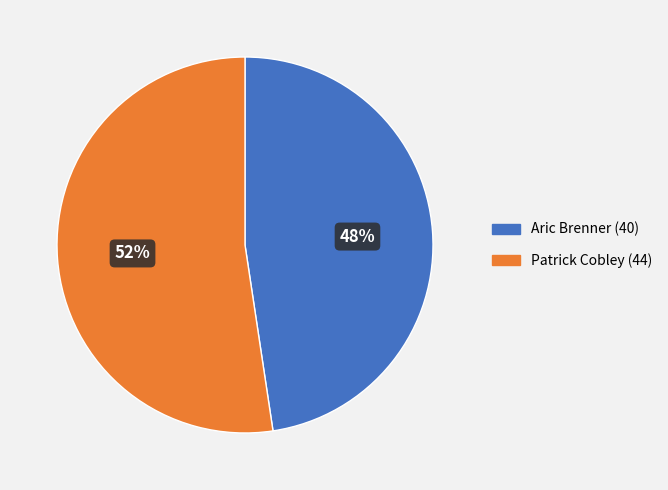

What percentage is the Patrick Cobley (44) slice, to the nearest percent?

52%